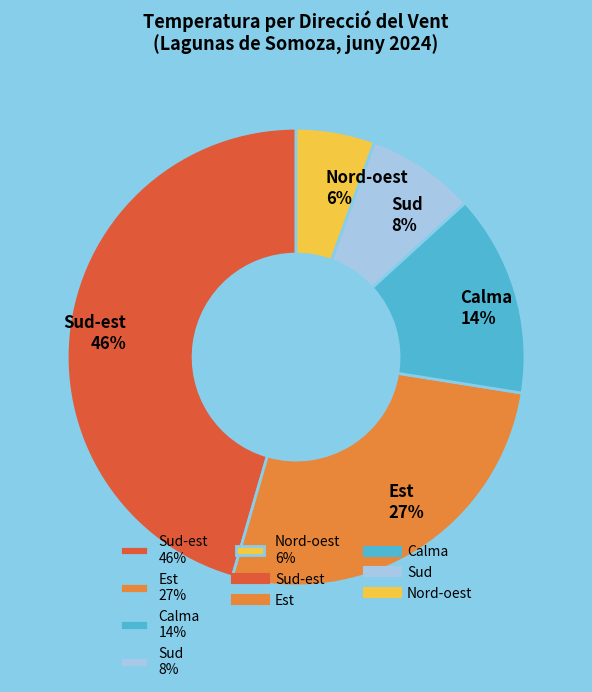

Count the number of slices in the pie.

5